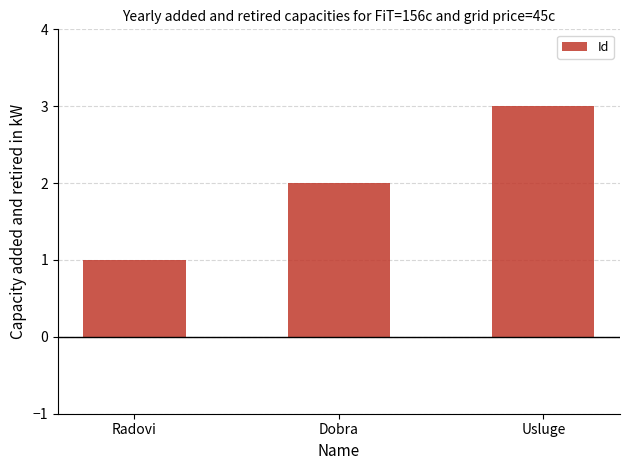

At which category does the chart reach its peak across all series?

Usluge